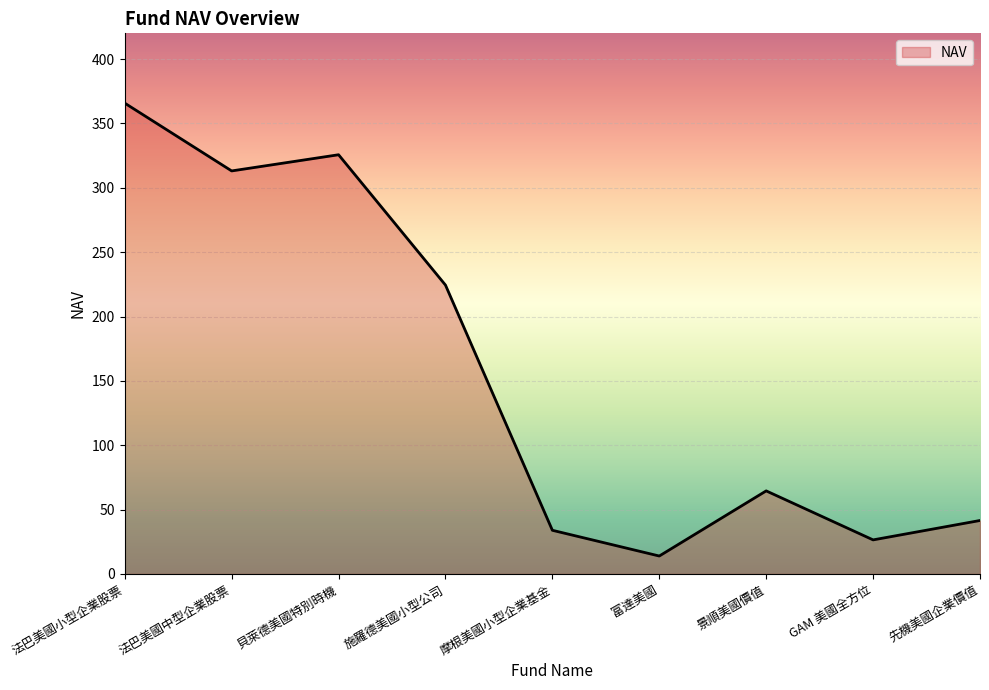

What is the difference between the second highest and second lowest values?

299.2